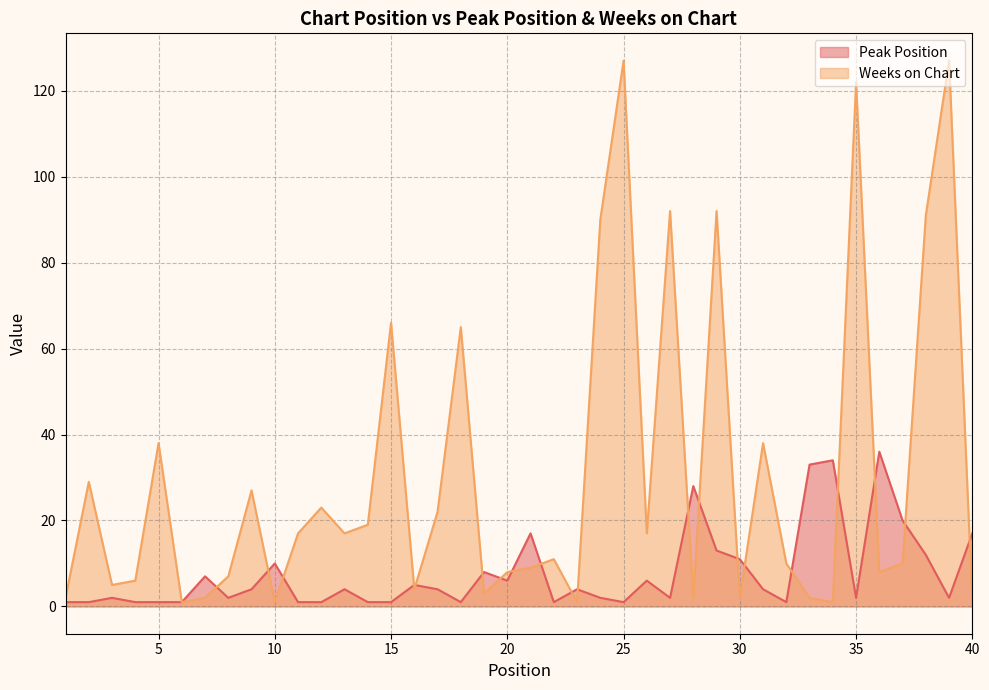

Which category has the highest value across all series?

25